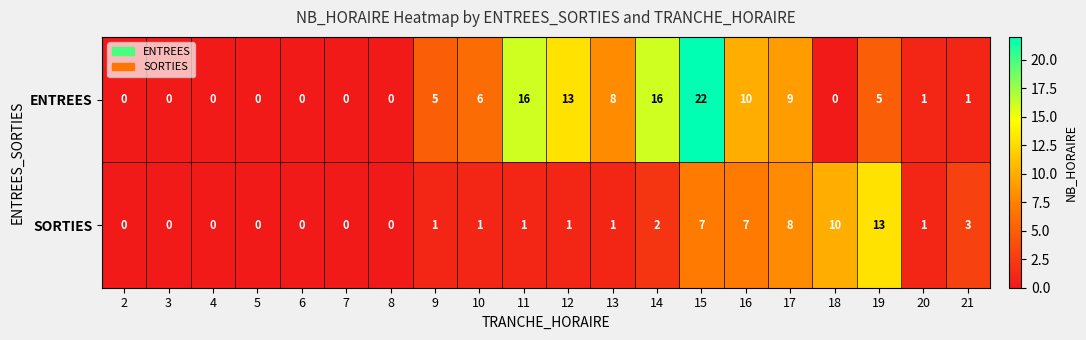

What is the sum of all SORTIES values?

56